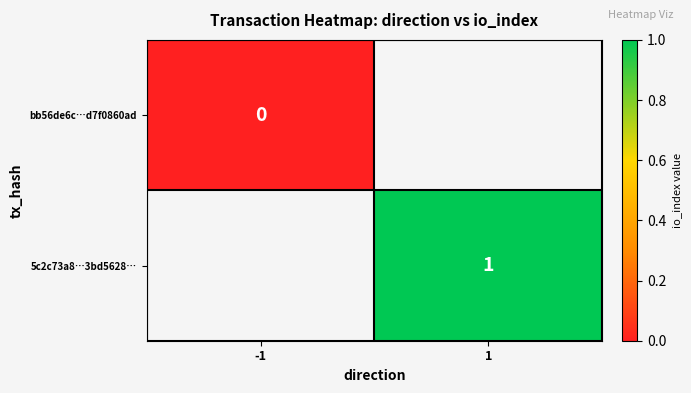

The value of 5c2c73a8…3bd5628… at 1 is 1. True or false?

True